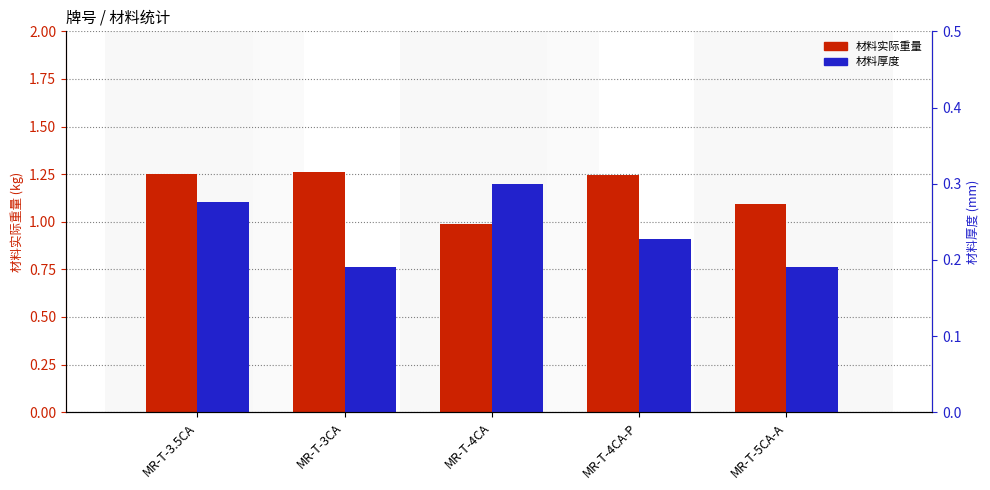

Reading left to right, transcribe all the data shown in this chart.

材料实际重量: MR-T-3.5CA=1.3	MR-T-3CA=1.3	MR-T-4CA=1.0	MR-T-4CA-P=1.2	MR-T-5CA-A=1.1
材料厚度: MR-T-3.5CA=0.3	MR-T-3CA=0.2	MR-T-4CA=0.3	MR-T-4CA-P=0.2	MR-T-5CA-A=0.2